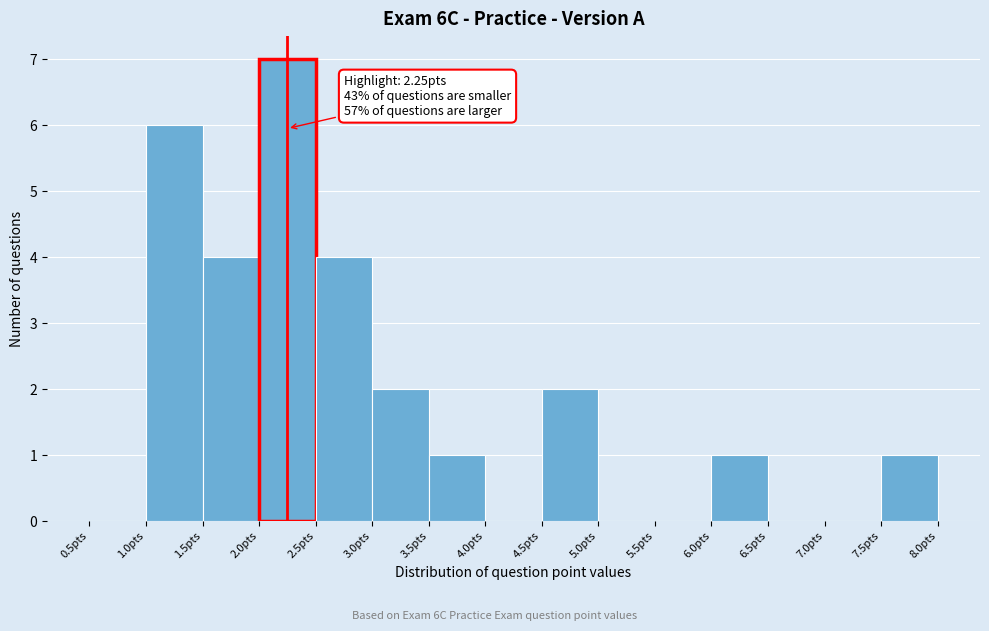

Which range on the x-axis has the tallest bar?

2.0 to 2.5